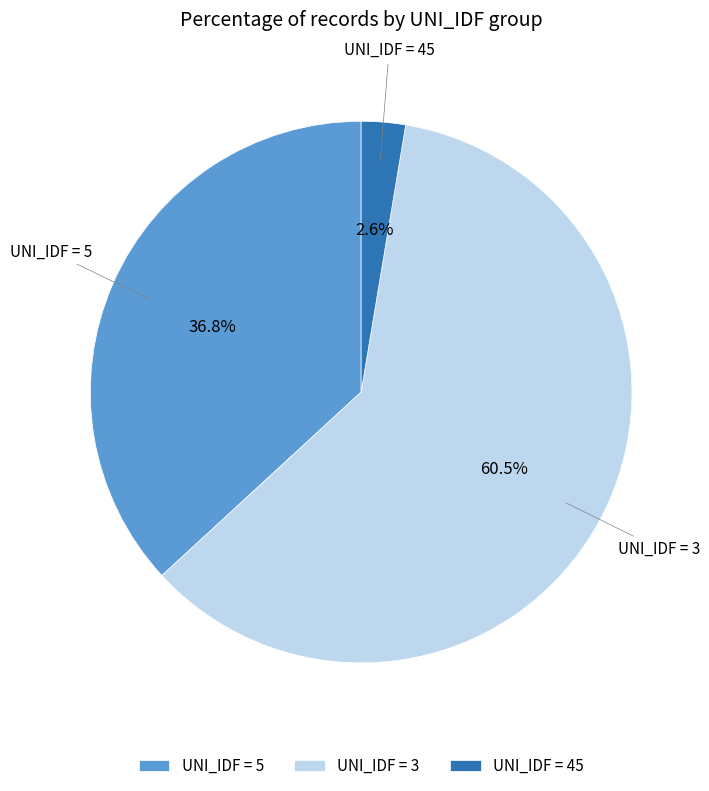

Combined, what portion of the pie is UNI_IDF = 5 and UNI_IDF = 3?

97.4%